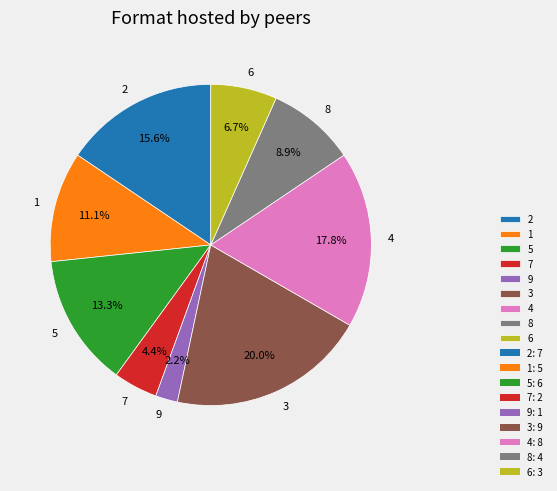

To the nearest percent, what percentage of the pie is 5?

13%